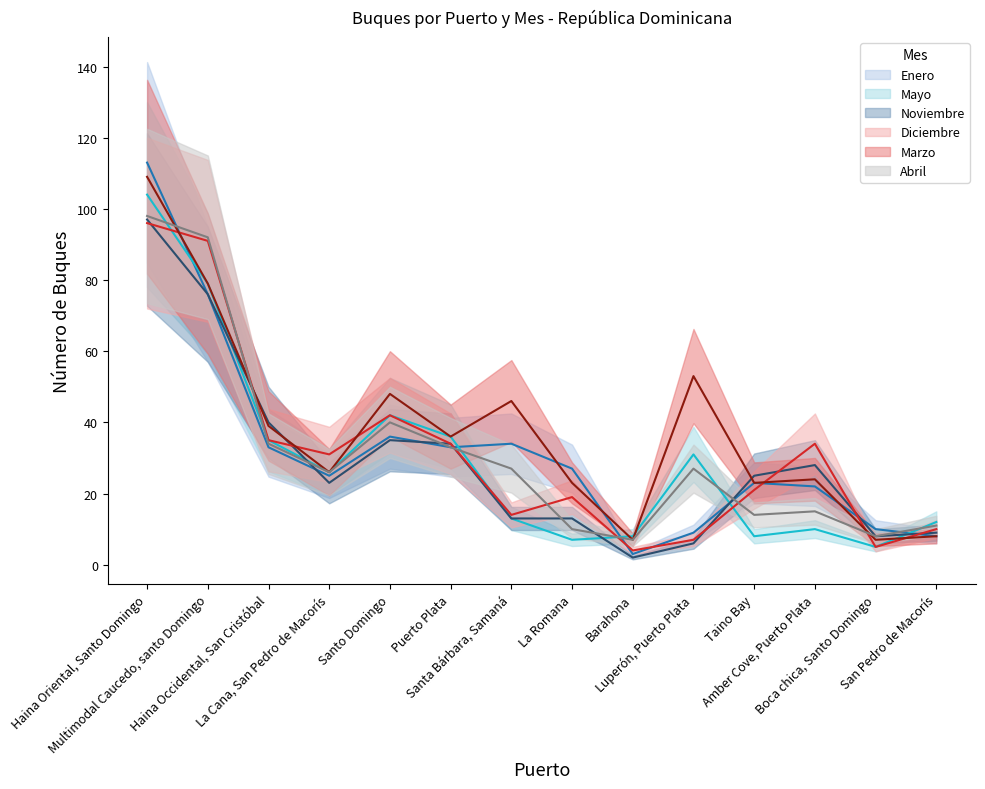

List the series in order of their peak value, highest first.

Enero, Marzo, Mayo, Abril, Noviembre, Diciembre